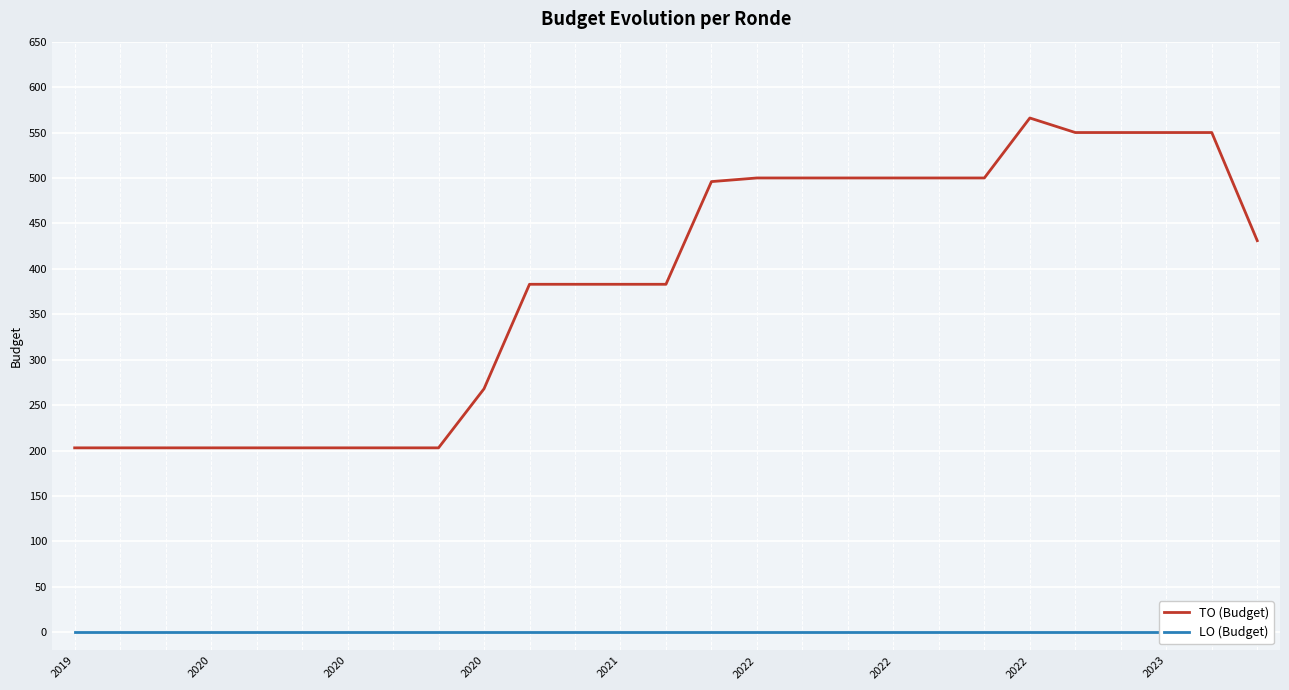

How many interior local peaks does the TO (Budget) series have?

1